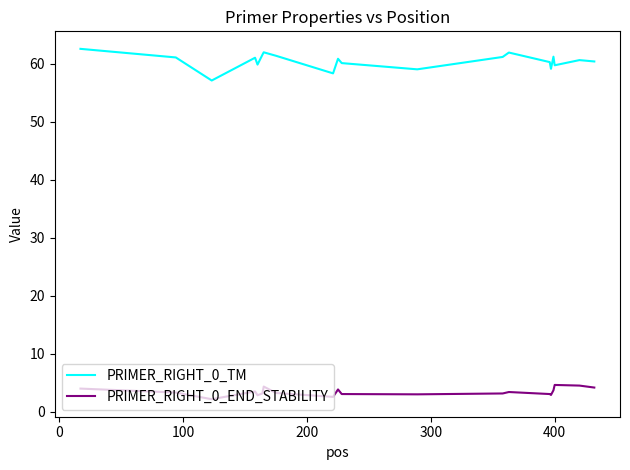

What is the difference between the maximum and minimum values in the PRIMER_RIGHT_0_END_STABILITY series?

2.5